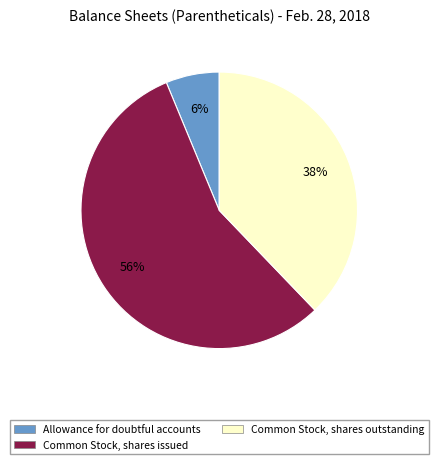

To the nearest percent, what is the combined percentage of Common Stock, shares issued and Allowance for doubtful accounts?

62%